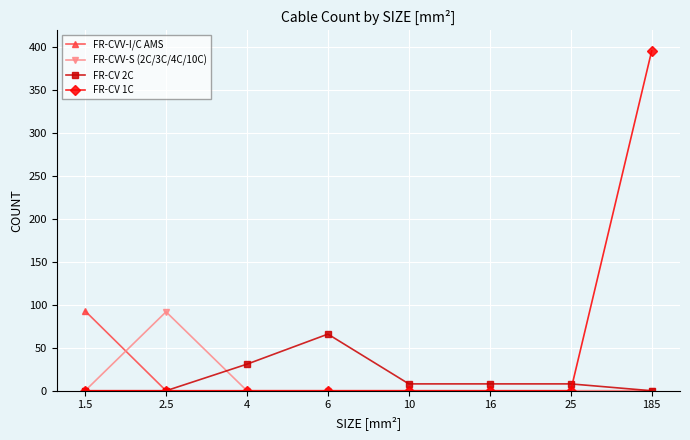

What is the difference between the highest and lowest values at 6?

66